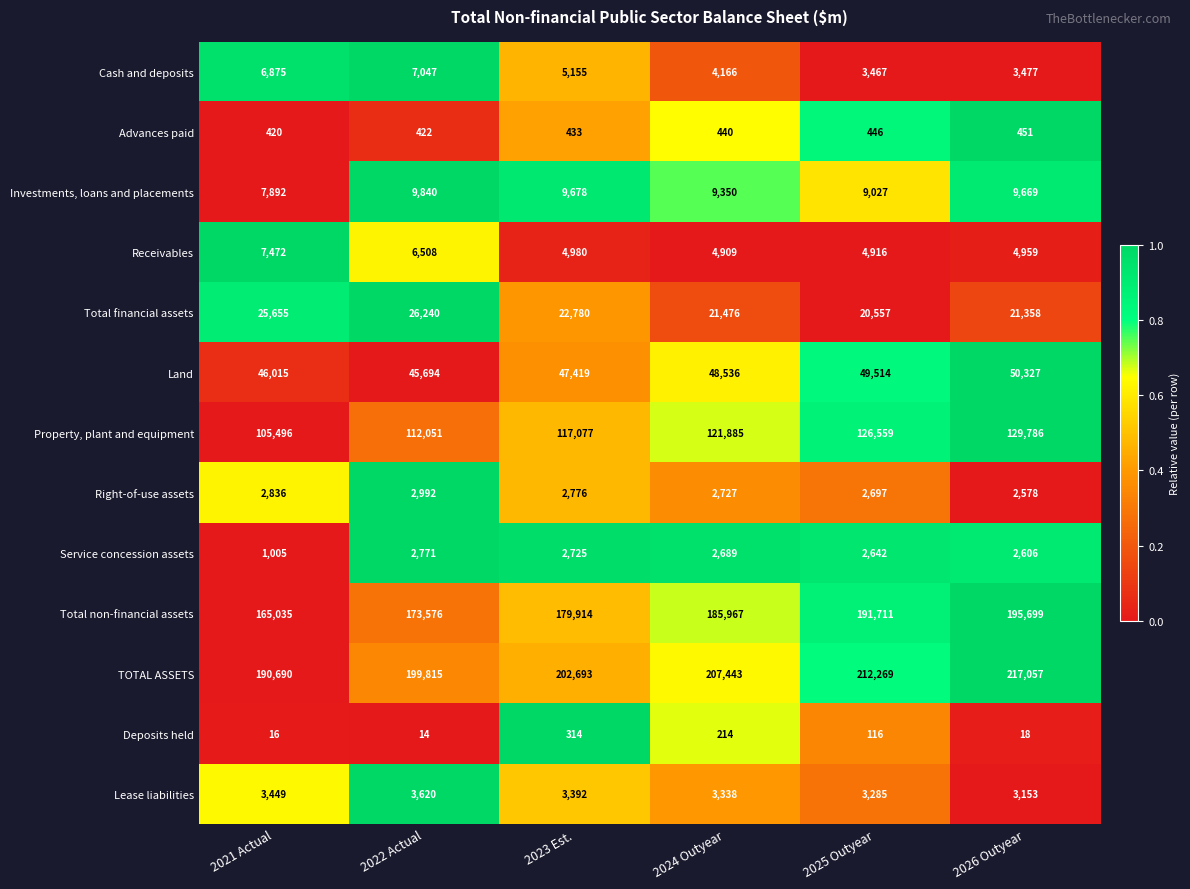

What is the approximate value of Cash and deposits at 2026 Outyear?

3477